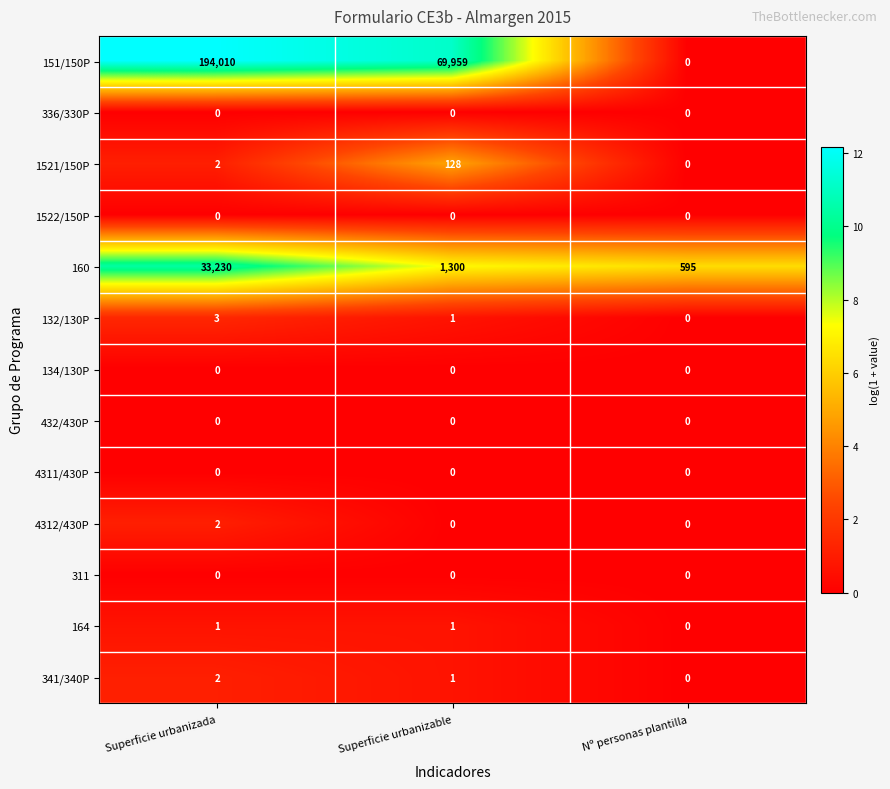

At which category is the sum across all series the highest?

Superficie urbanizada